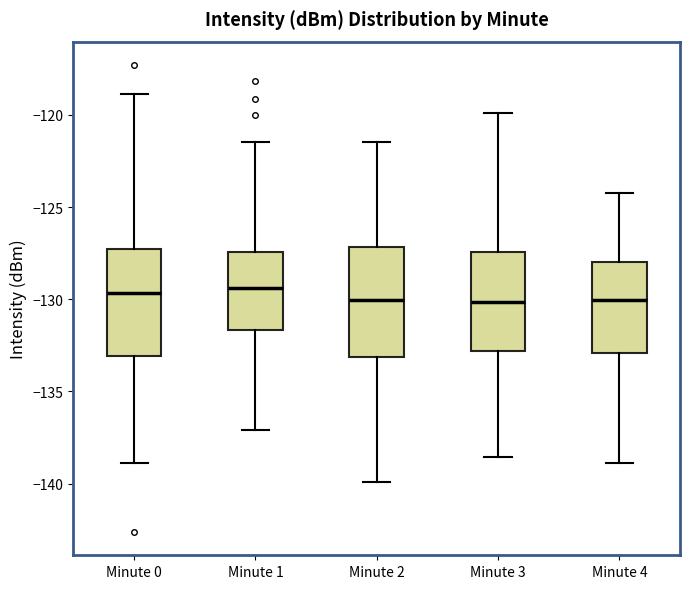

Where does the median line of the box for Minute 2 sit on the y-axis? The values are not printed on the chart, so give them approximately, as read against the axis.

-130.0